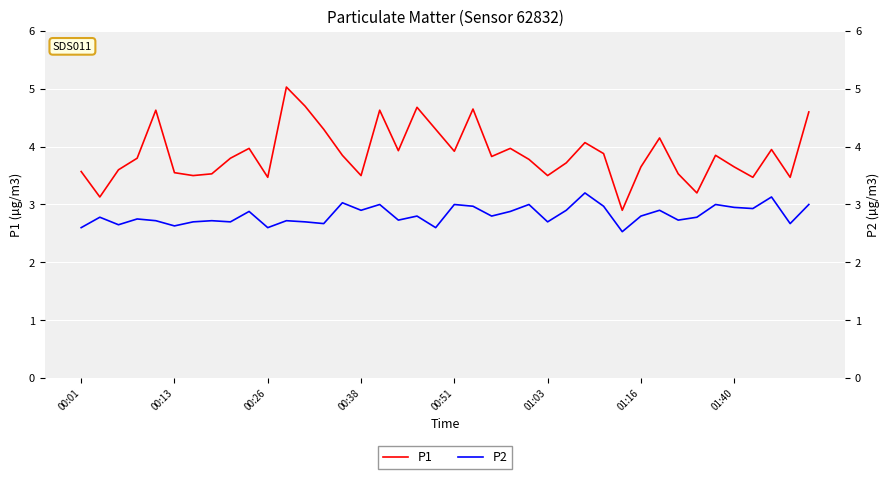

Count the number of categories in the chart.

40